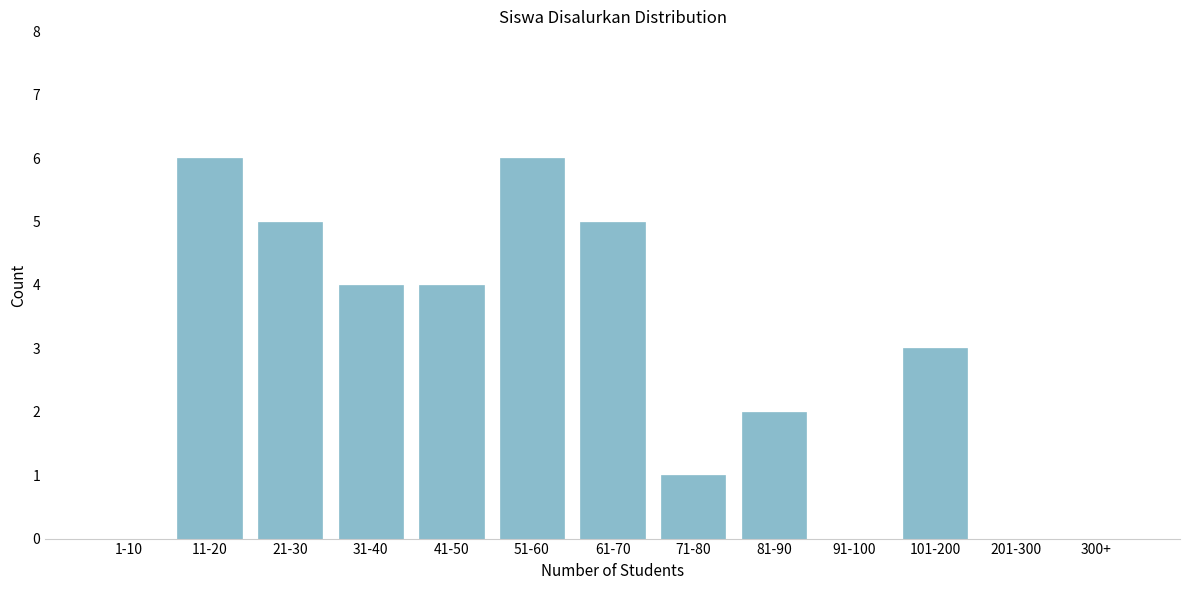

Reading left to right, what are all the values shown in this chart?

1-10=0	11-20=6	21-30=5	31-40=4	41-50=4	51-60=6	61-70=5	71-80=1	81-90=2	91-100=0	101-200=3	201-300=0	300+=0